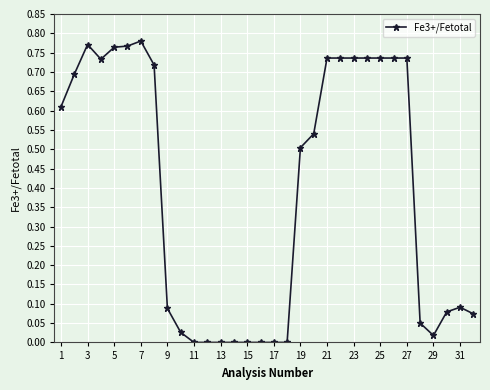

What is the average value?

0.4